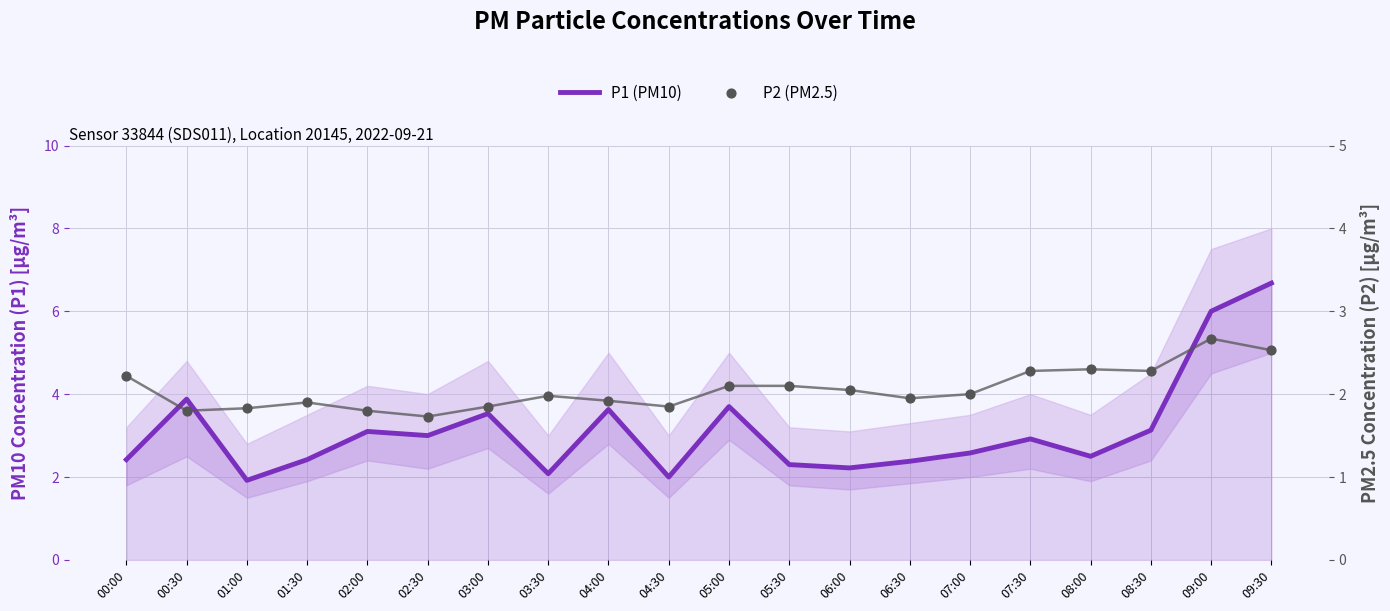

What are all the series names shown in the legend?

P1 (PM10), P2 (PM2.5)